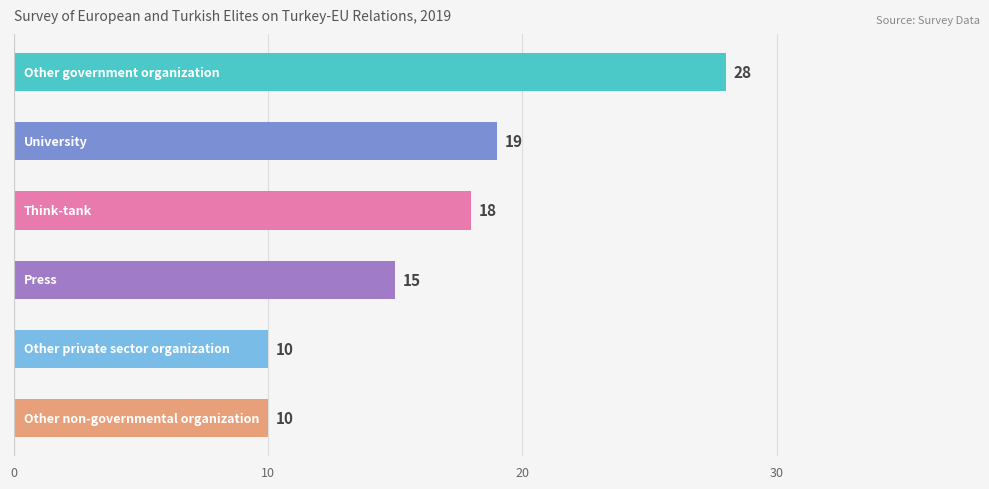

What is the difference between the maximum and minimum values?

18